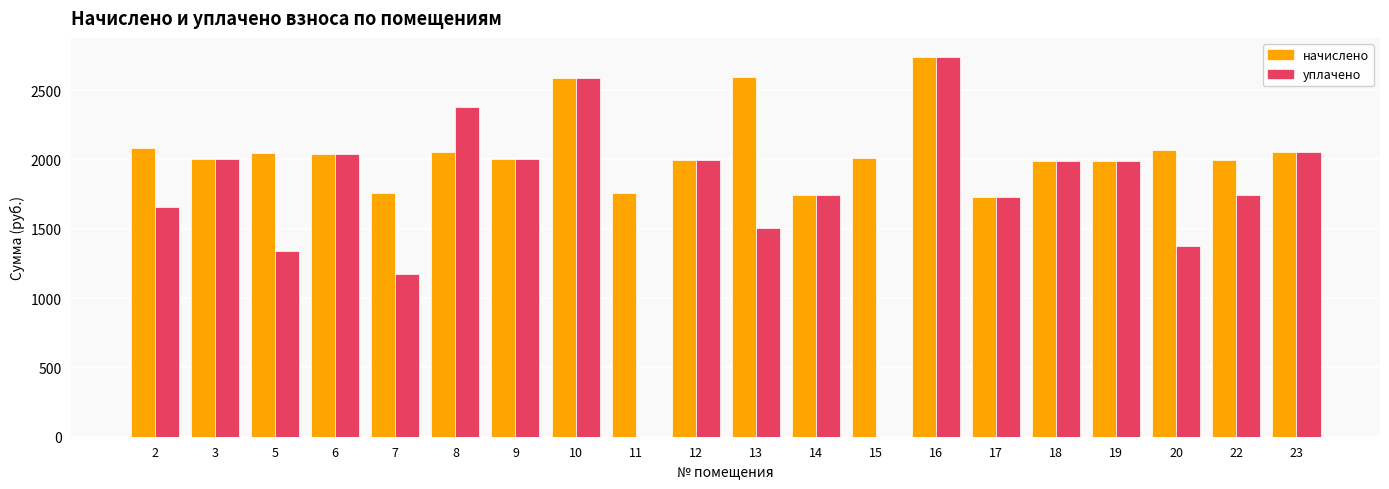

Is the value of начислено at 9 greater than the value of уплачено at 5?

Yes